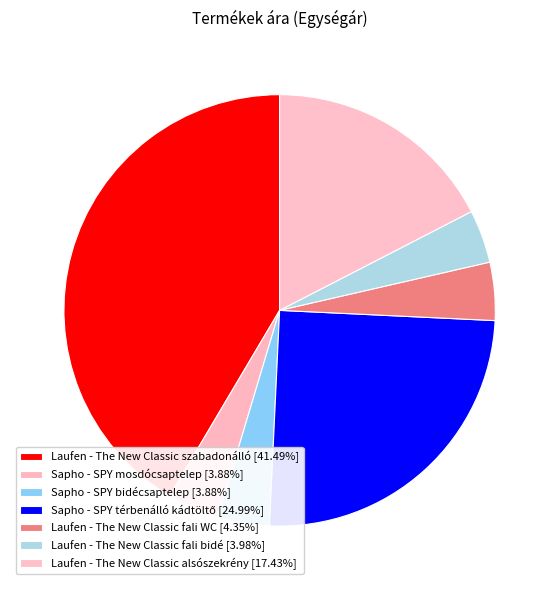

Between Laufen - The New Classic alsószekrény and Sapho - SPY mosdócsaptelep, which is larger?

Laufen - The New Classic alsószekrény